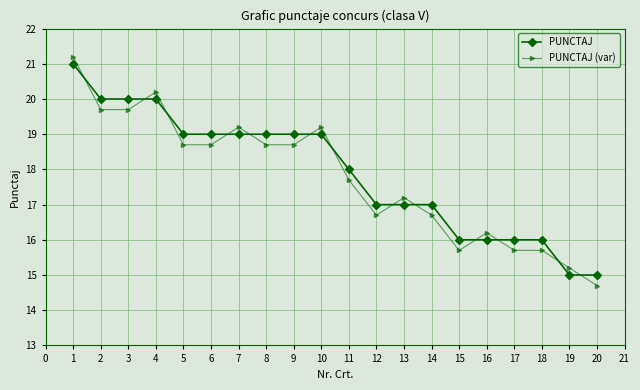

What is the difference between the PUNCTAJ values at 11 and 17?

2.0